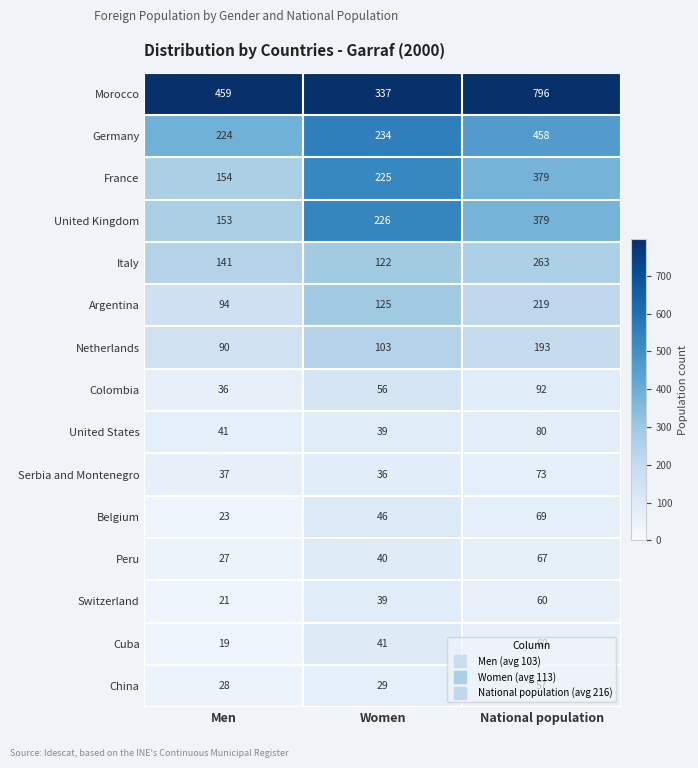

Is the value of Argentina at National population greater than the value of Italy at National population?

No